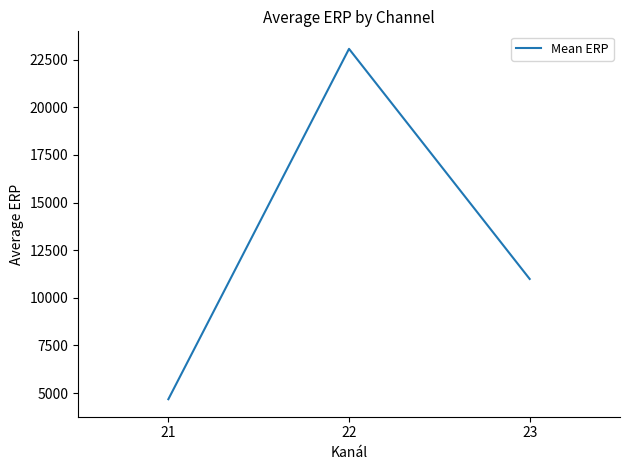

What is the greatest value displayed?

23063.8